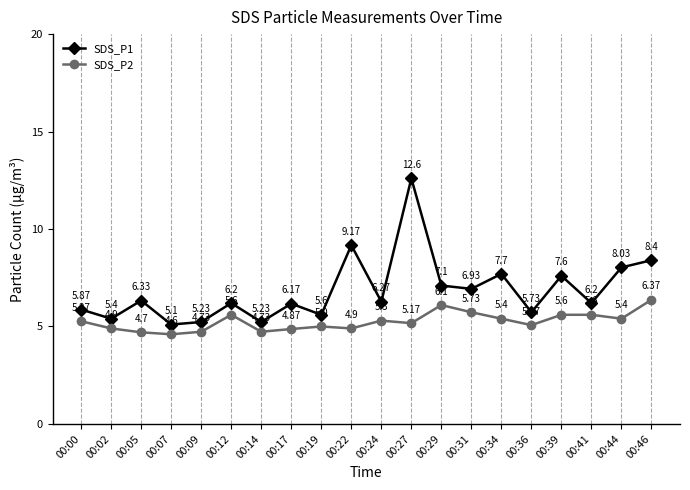

At 00:19, list the series in order from smallest to largest.

SDS_P2, SDS_P1